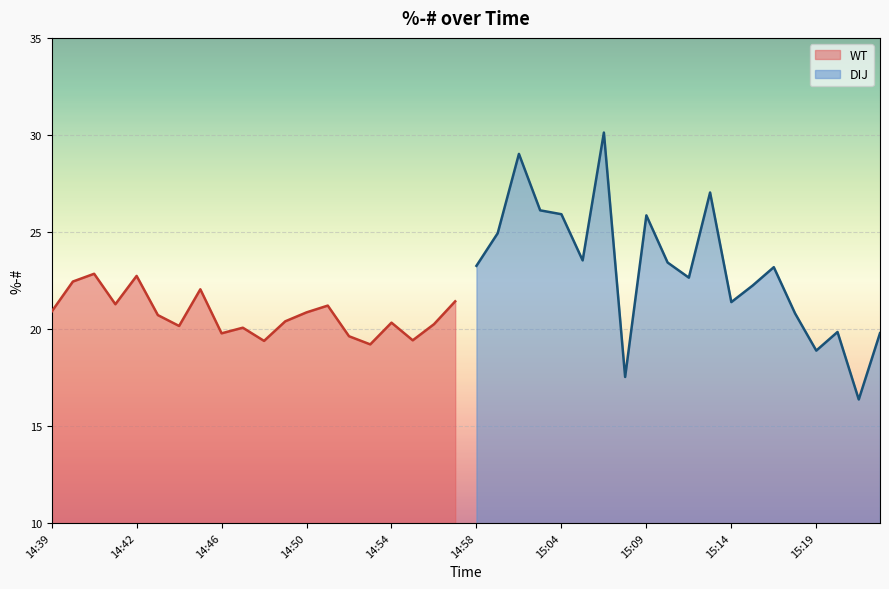

What is the highest value of the DIJ series?

30.1